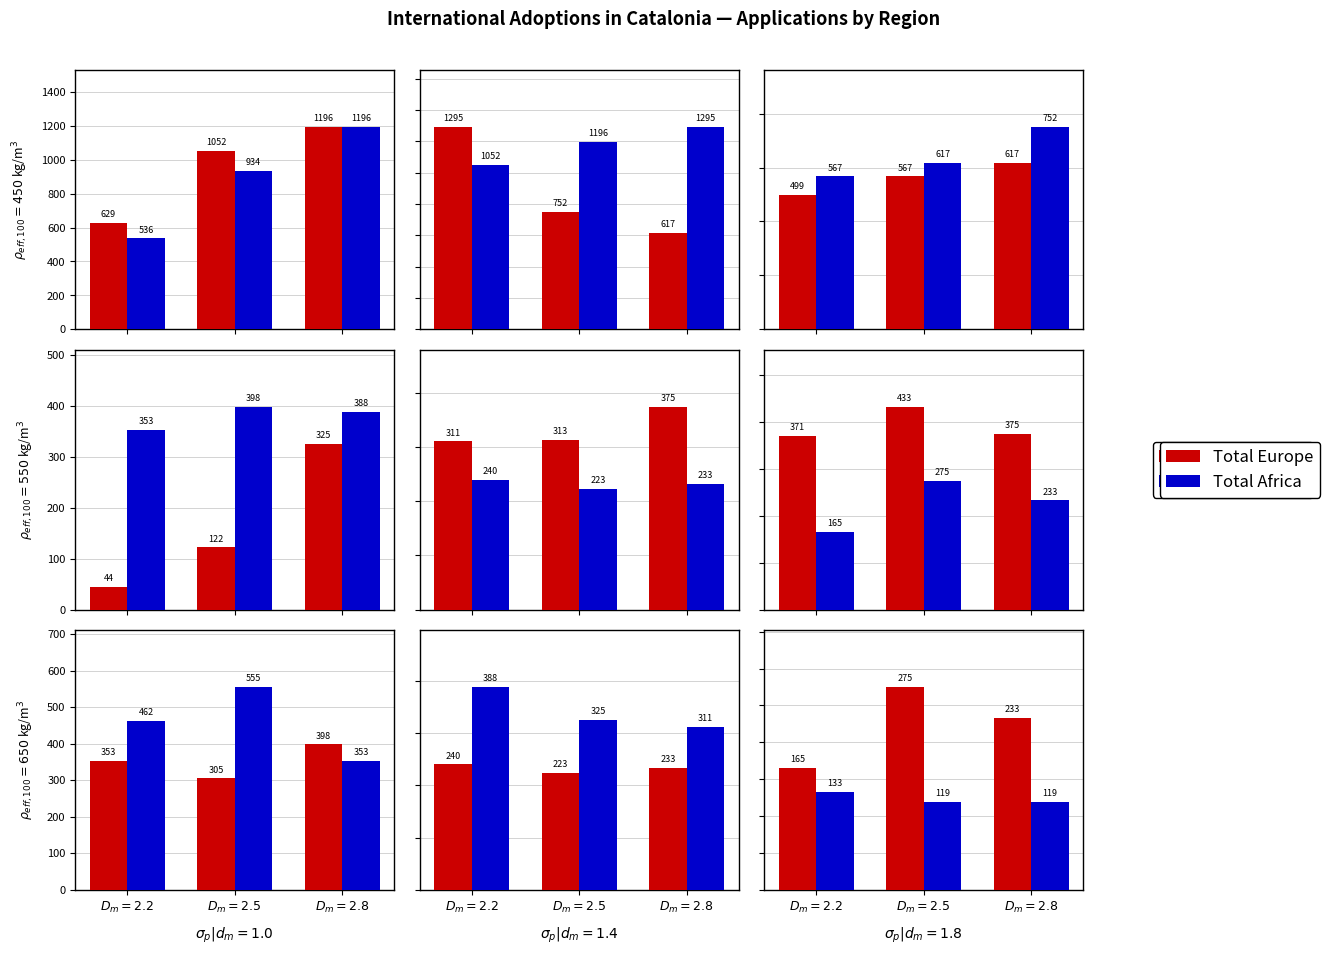

At which category does the chart reach its peak across all series?

$D_m = 2.5$